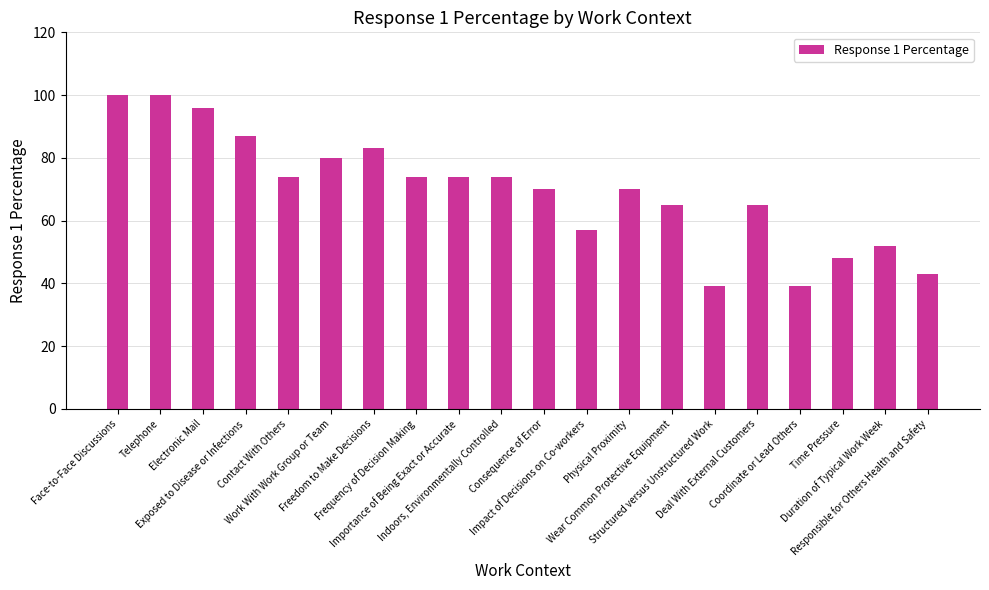

What is the minimum value shown in the chart?

39